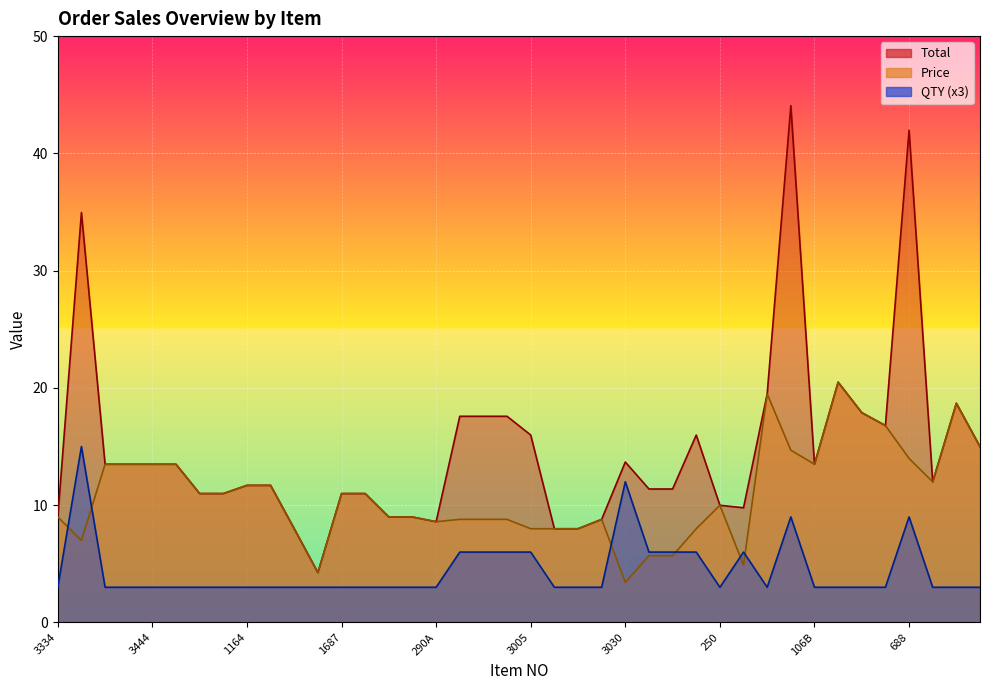

Which category has the highest value across all series?

155